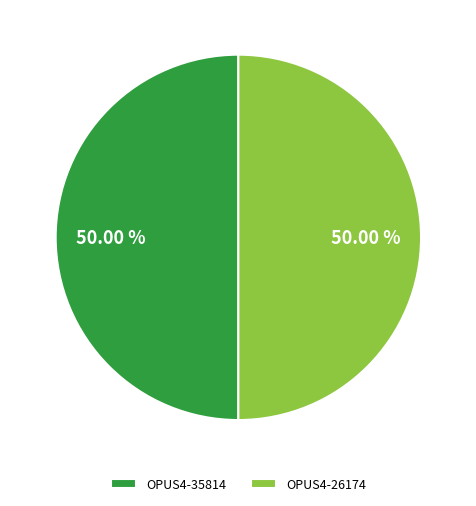

Is there a majority slice in this chart?

Yes